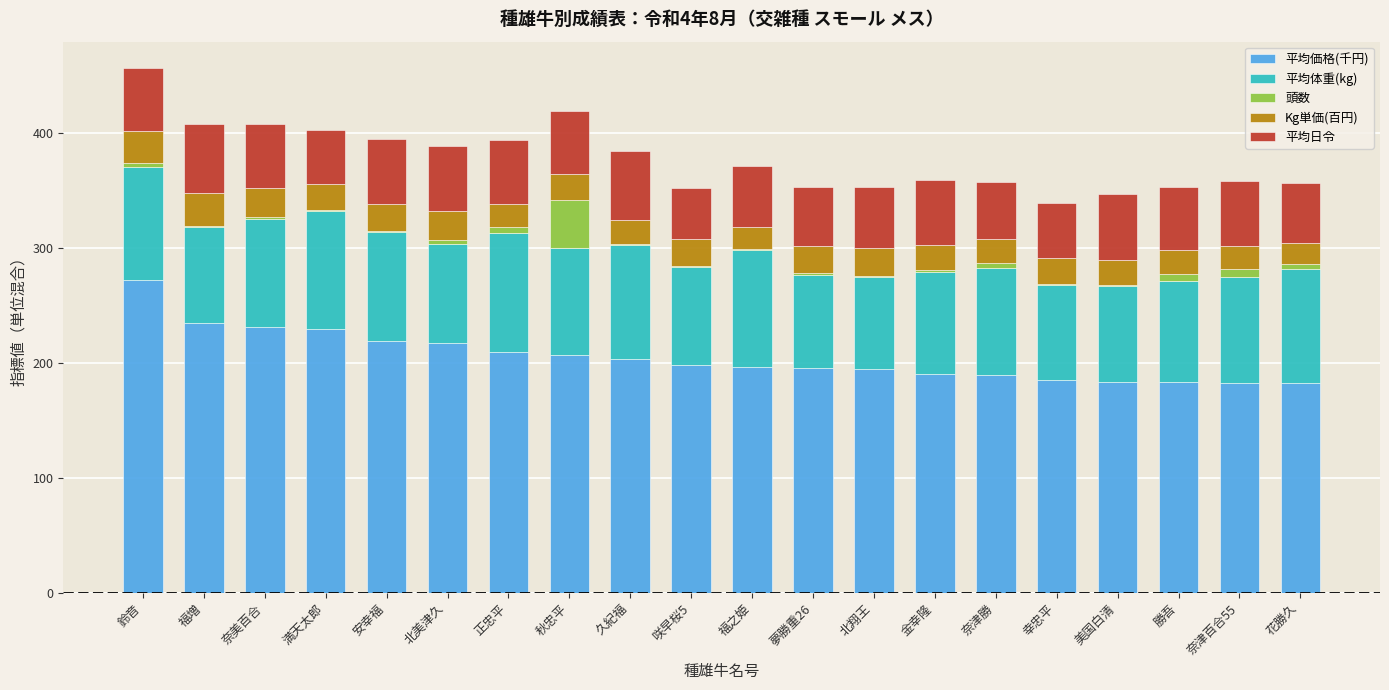

Are the bars horizontal?

No